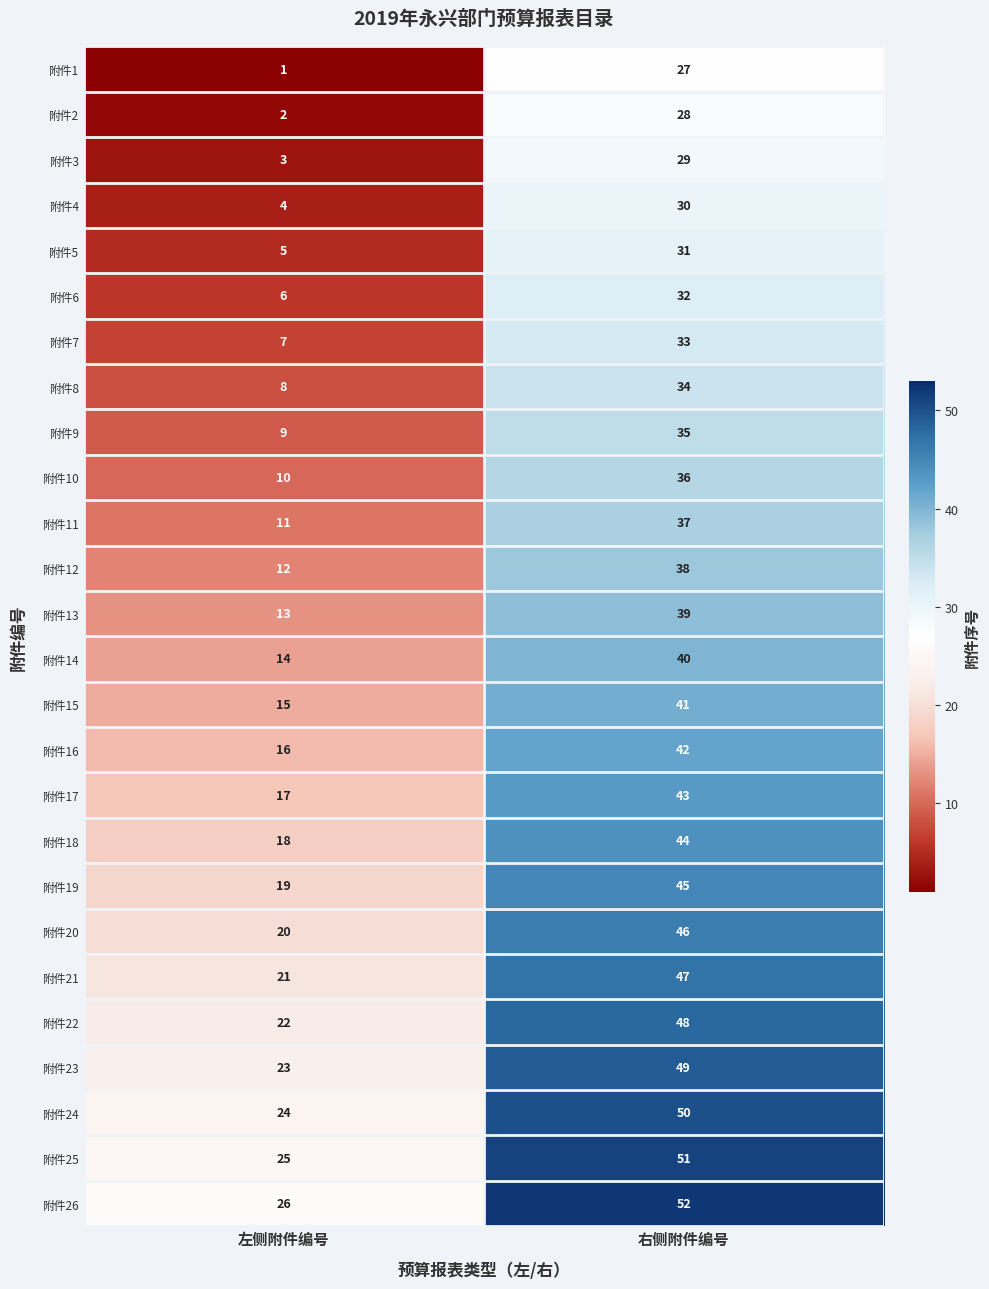

What is the total value across all series at 右侧附件编号?

1027